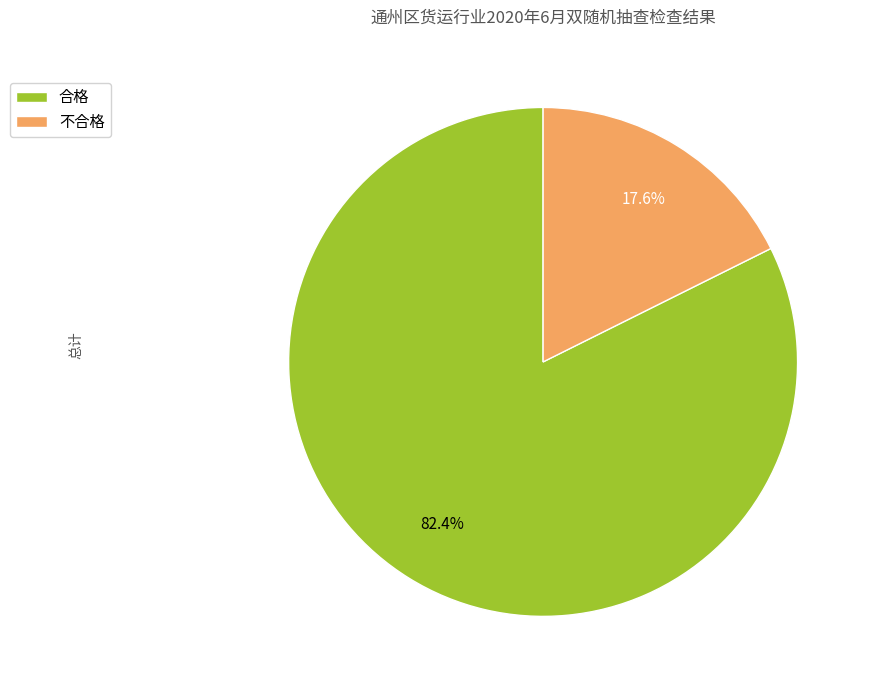

Combined, do 合格 and 不合格 account for over 50%?

Yes